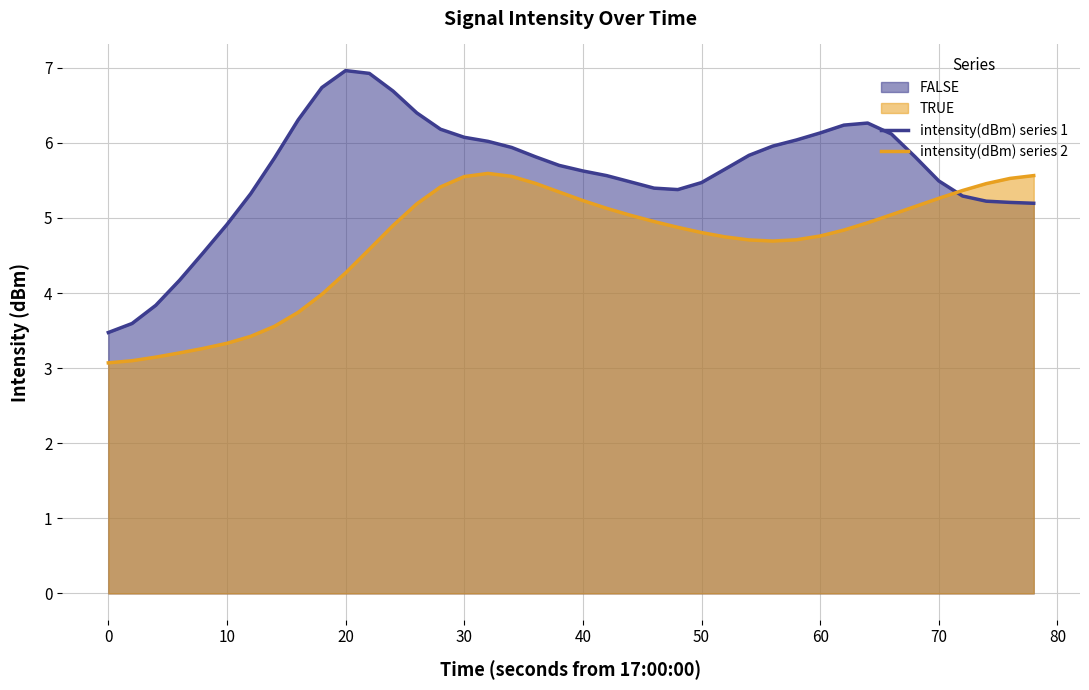

Rank the series by their average value, from lowest to highest.

intensity(dBm) series 2, intensity(dBm) series 1